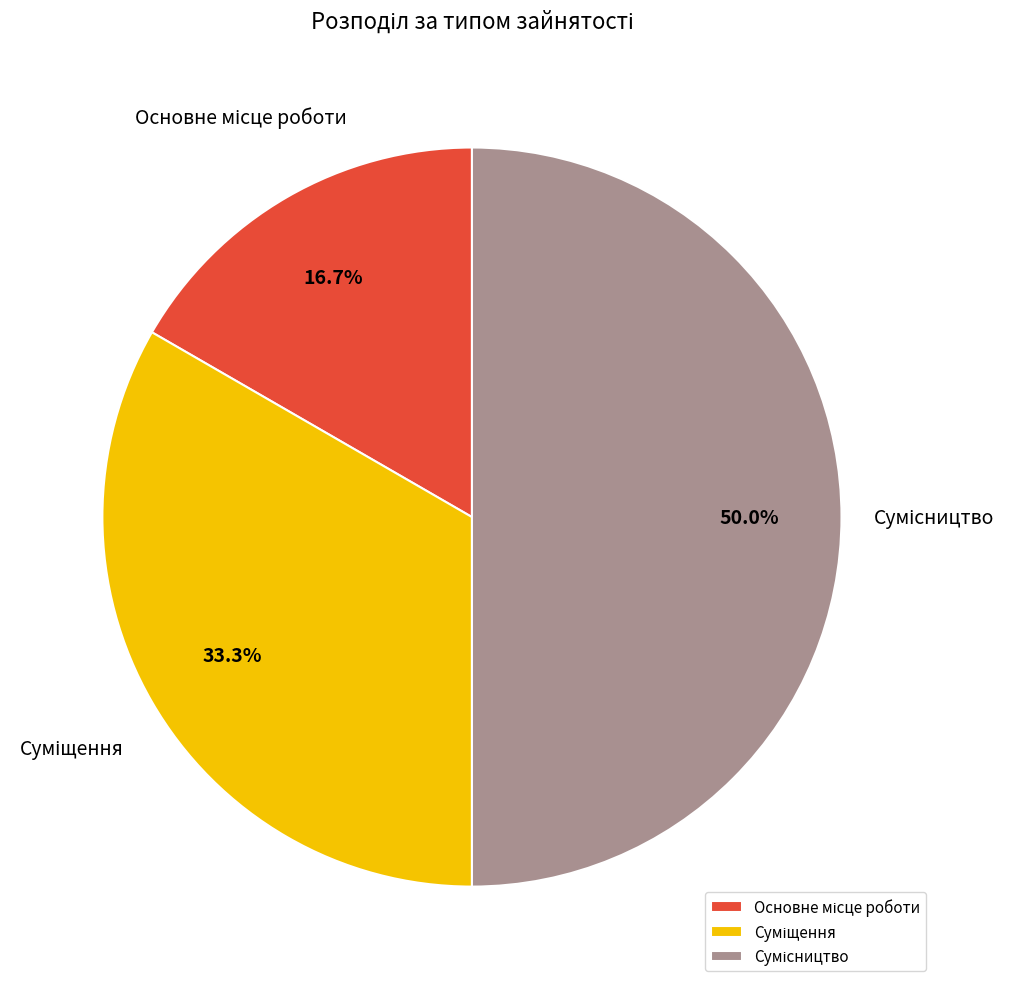

How many slices are in this pie chart?

3